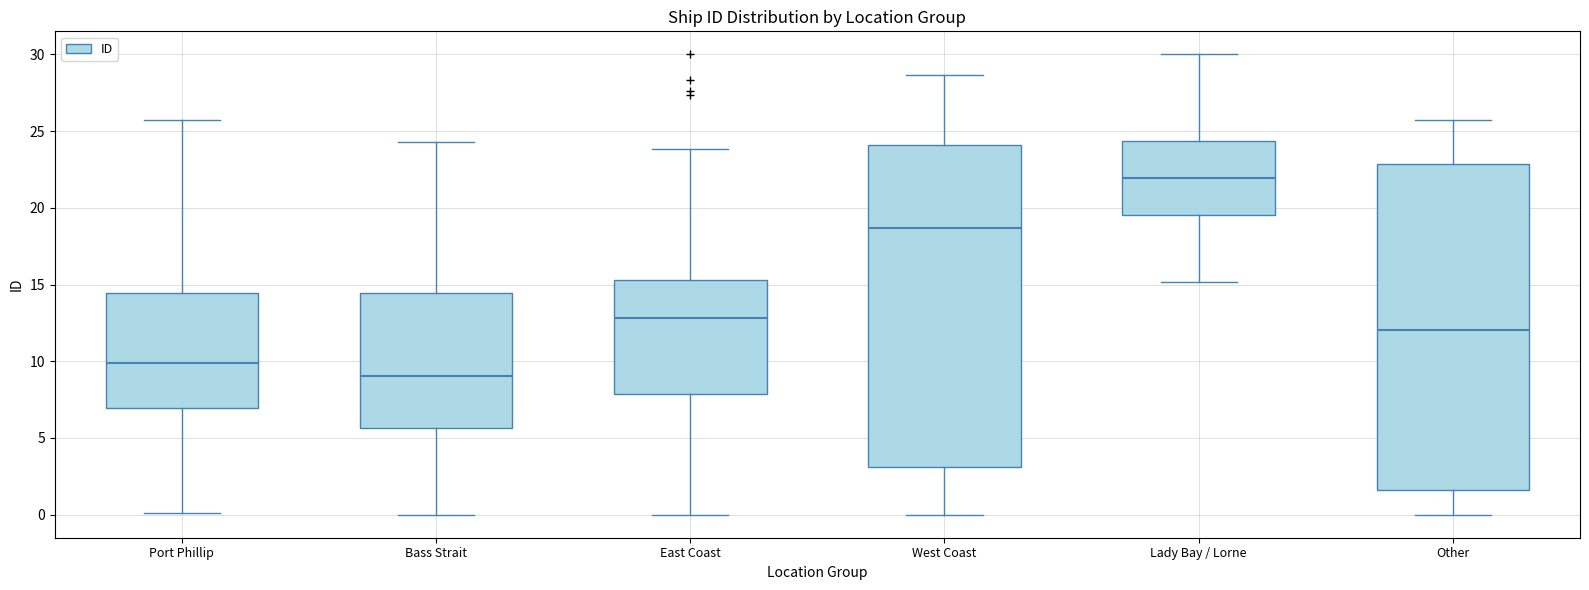

Reading left to right, transcribe this box plot: for each box, give where its median line is, the range the box spans, and where its two whiskers end, as read against the y-axis. The values are not printed on the chart, so give them approximately, as read against the axis.

Port Phillip: median 10.0, box 7.0 to 14.5, whiskers 0.0 to 25.5
Bass Strait: median 9.0, box 5.5 to 14.5, whiskers 0.0 to 24.5
East Coast: median 13.0, box 8.0 to 15.5, whiskers 0.0 to 24.0
West Coast: median 18.5, box 3.0 to 24.0, whiskers 0.0 to 28.5
Lady Bay / Lorne: median 22.0, box 19.5 to 24.5, whiskers 15.0 to 30.0
Other: median 12.0, box 1.5 to 23.0, whiskers 0.0 to 25.5